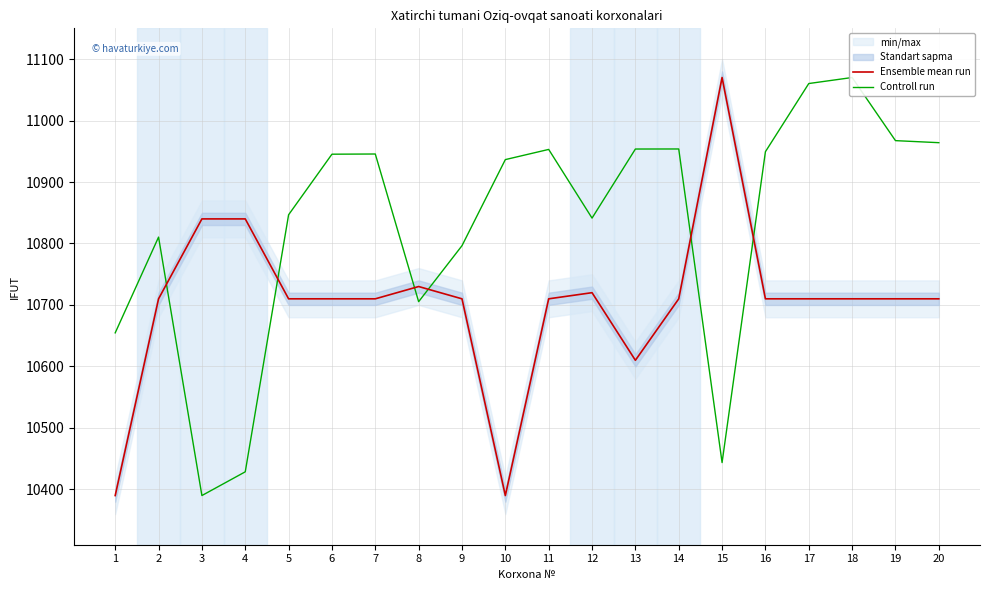

Reading left to right, transcribe all the data shown in this chart.

Ensemble mean run: 1=10390.0	2=10710.0	3=10840.0	4=10840.0	5=10710.0	6=10710.0	7=10710.0	8=10730.0	9=10710.0	10=10390.0	11=10710.0	12=10720.0	13=10610.0	14=10710.0	15=11070.0	16=10710.0	17=10710.0	18=10710.0	19=10710.0	20=10710.0
Controll run: 1=10654.6	2=10810.4	3=10390.0	4=10428.6	5=10846.7	6=10945.3	7=10945.6	8=10705.4	9=10796.4	10=10936.5	11=10953.0	12=10841.3	13=10953.7	14=10953.8	15=10443.6	16=10949.3	17=11060.2	18=11070.0	19=10967.3	20=10964.0